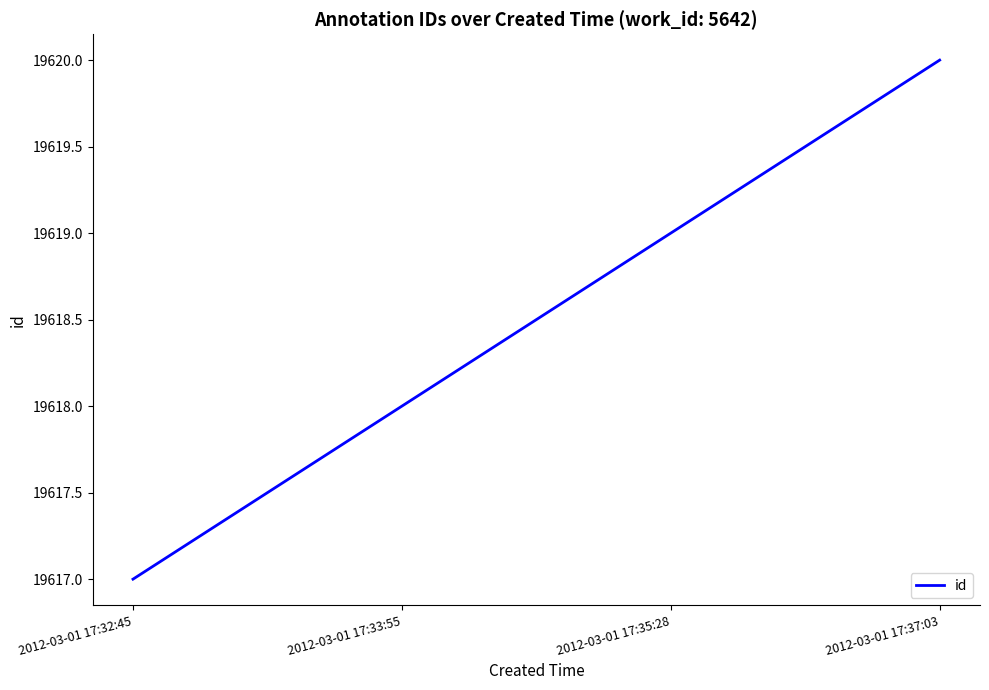

At which category does the chart reach its peak across all series?

2012-03-01 17:37:03